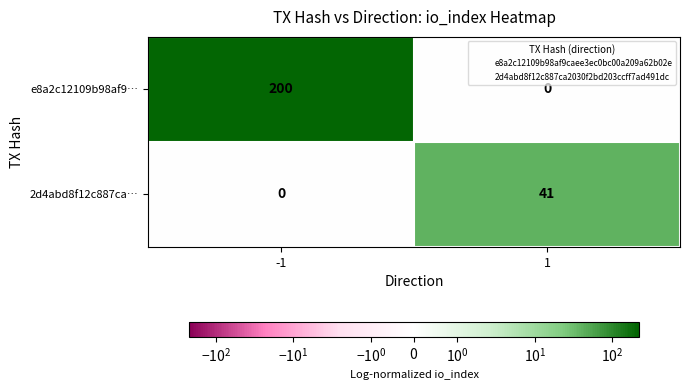

Reading left to right, transcribe all the data shown in this chart.

e8a2c12109b98af9…: 200	0
2d4abd8f12c887ca…: 0	41